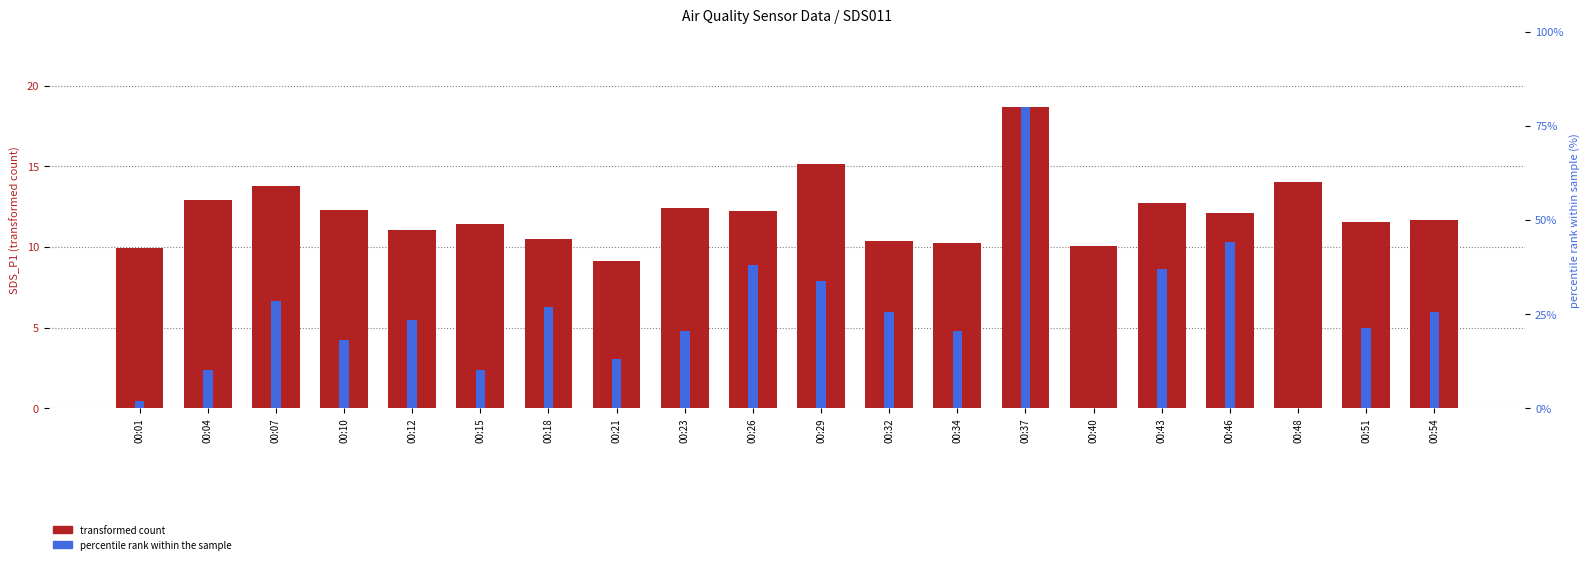

Reading left to right, extract all data points from this chart.

00:01=9.9	00:04=12.9	00:07=13.8	00:10=12.3	00:12=11.1	00:15=11.4	00:18=10.5	00:21=9.2	00:23=12.4	00:26=12.2	00:29=15.2	00:32=10.3	00:34=10.2	00:37=18.7	00:40=10.1	00:43=12.7	00:46=12.1	00:48=14.0	00:51=11.6	00:54=11.7